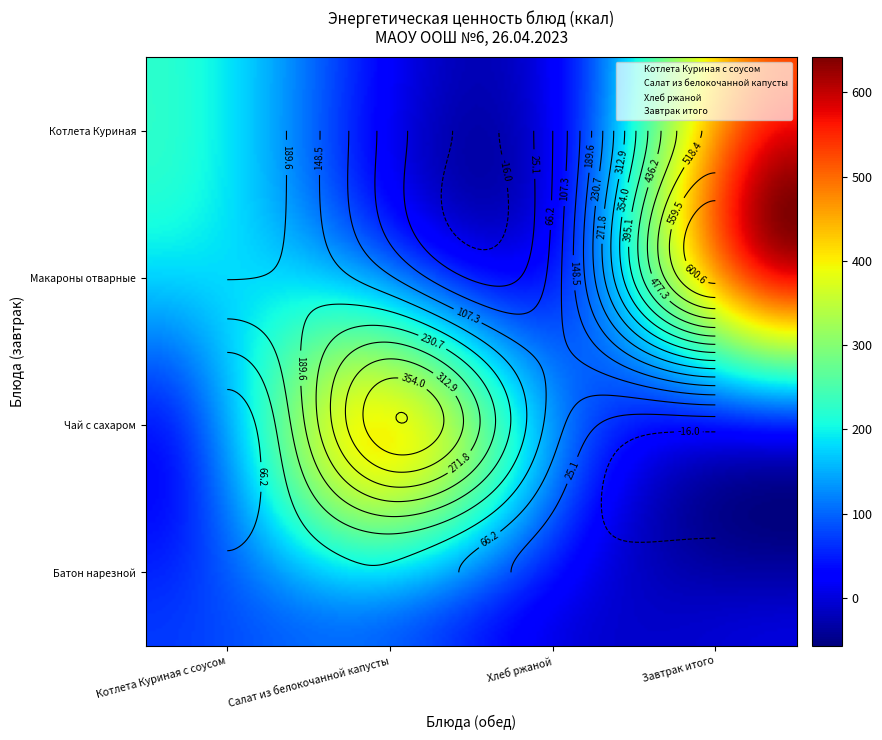

Which series has the largest total across all categories?

Завтрак итого